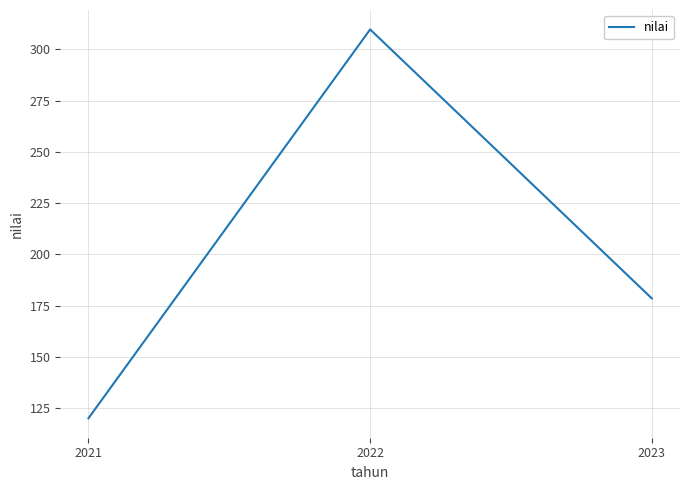

What is the average value?

202.8